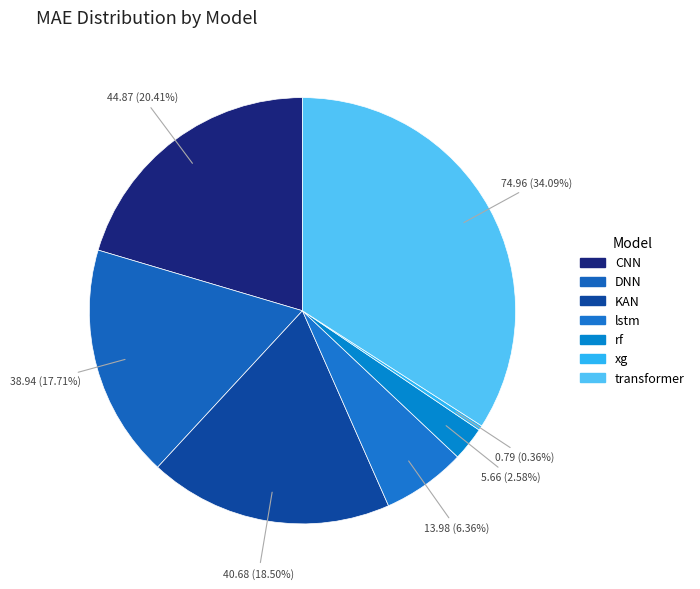

Does transformer represent more than half of the total?

No